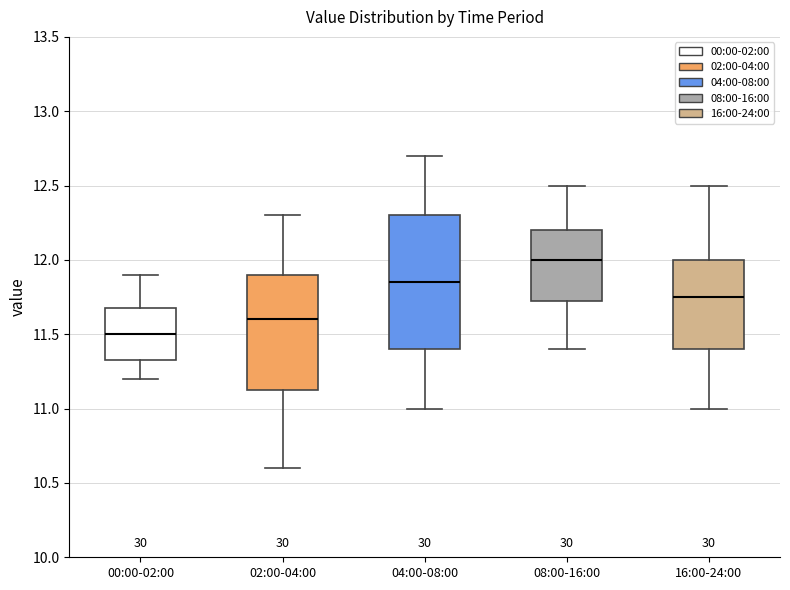

Reading left to right, read every box against the y-axis: the position of its median line, the range the box covers, and the ends of its whiskers. The values are not printed on the chart, so give them approximately, as read against the axis.

00:00-02:00: median 11.50, box 11.35 to 11.70, whiskers 11.20 to 11.90
02:00-04:00: median 11.60, box 11.15 to 11.90, whiskers 10.60 to 12.30
04:00-08:00: median 11.85, box 11.40 to 12.30, whiskers 11.00 to 12.70
08:00-16:00: median 12.00, box 11.75 to 12.20, whiskers 11.40 to 12.50
16:00-24:00: median 11.75, box 11.40 to 12.00, whiskers 11.00 to 12.50